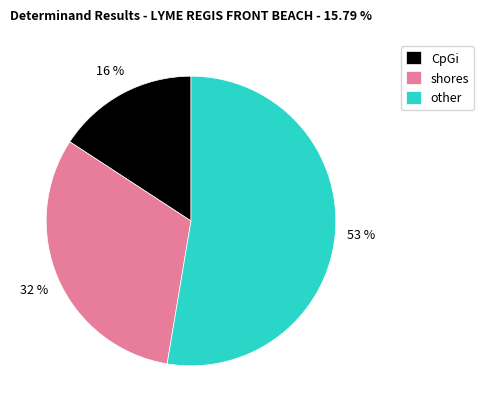

The shores slice represents 32% of the pie. True or false?

True